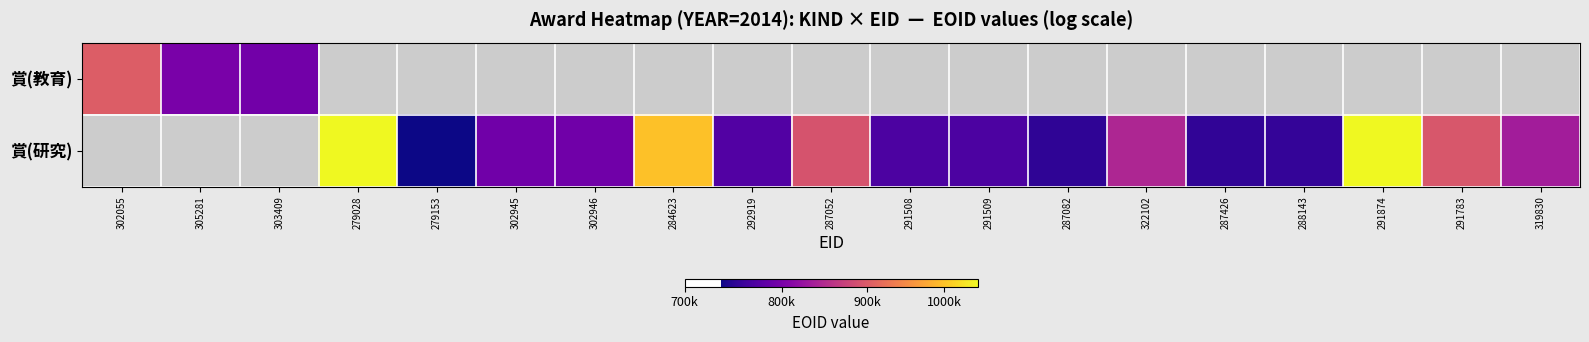

Count the 賞(研究) values in the range 751852 to 892504.

11